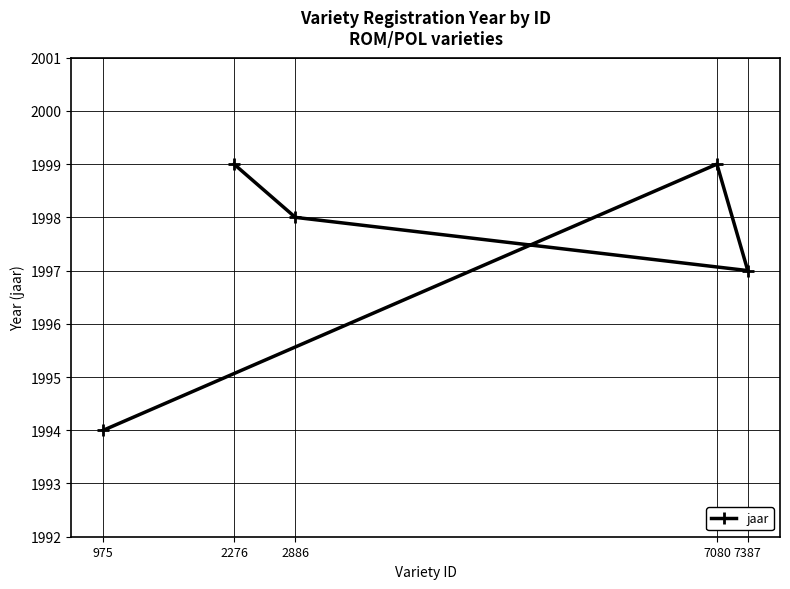

Reading right to left, extract all data points from this chart.

7387=1997	7080=1999	2886=1998	2276=1999	975=1994